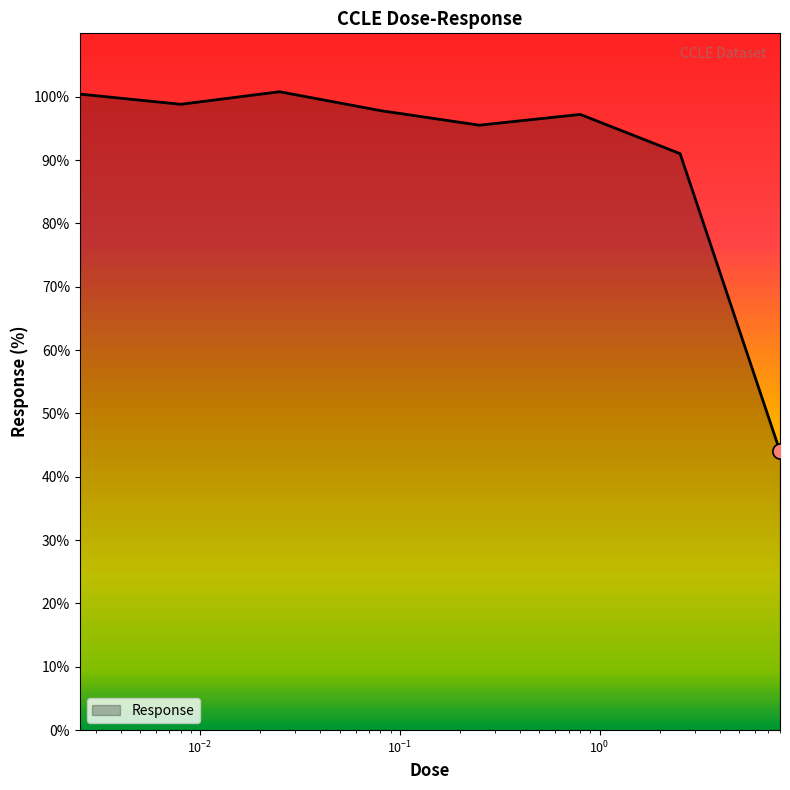

What is the sum of all values?

725.5